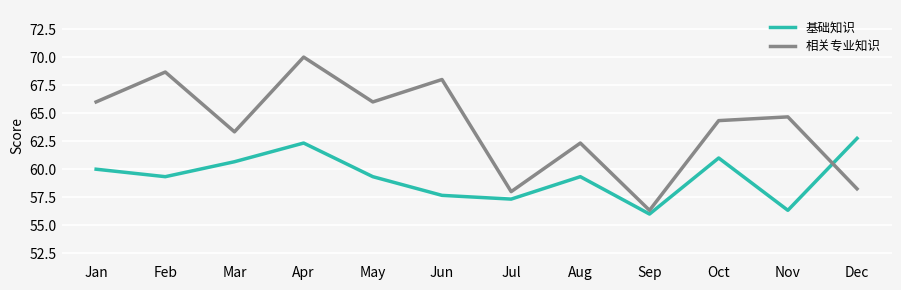

At Aug, list the series in order from largest to smallest.

相关专业知识, 基础知识